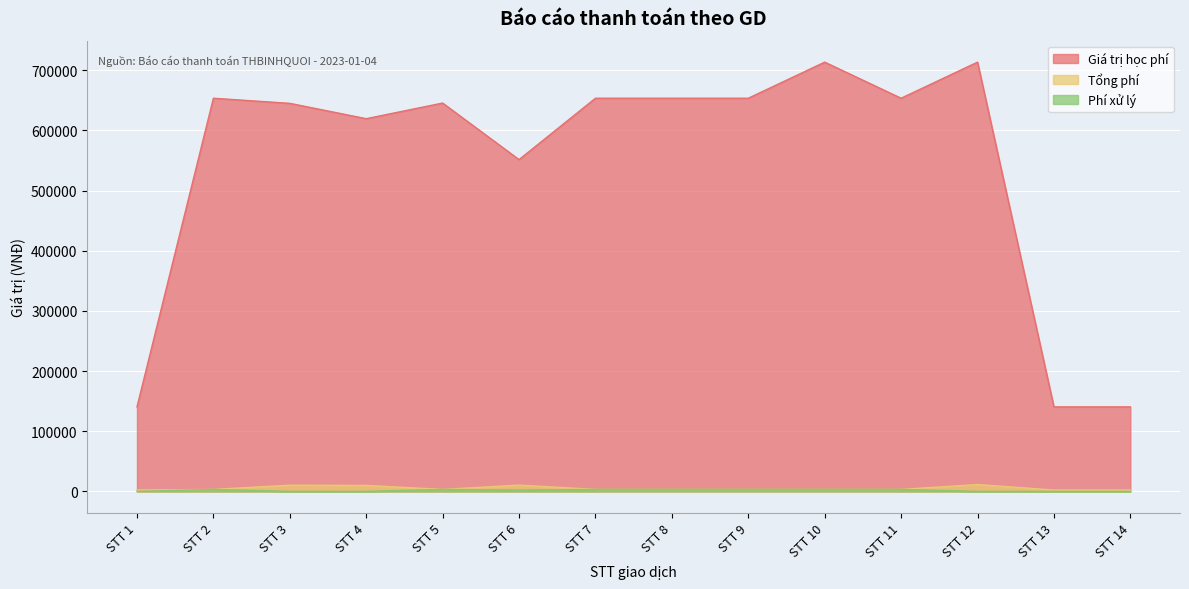

True or false: Tổng phí has more than 2 interior local peaks.

True